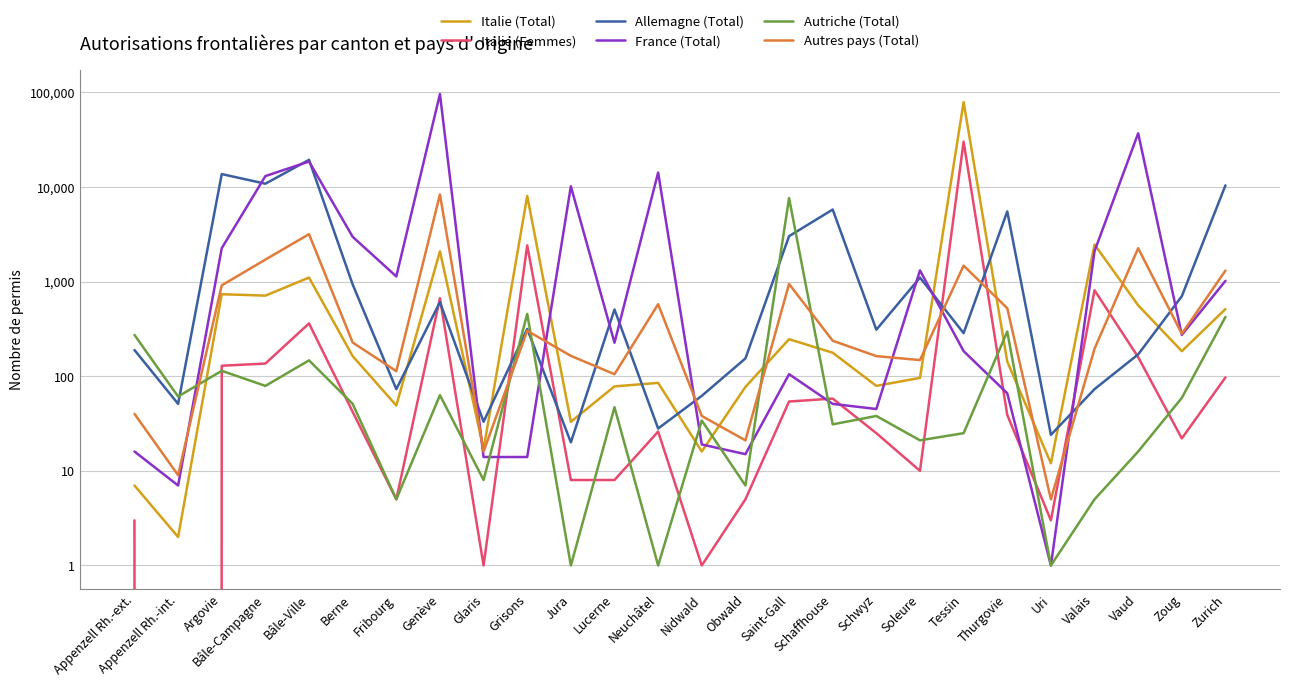

Reading right to left, transcribe all the data shown in this chart.

Italie (Total): Zurich=512	Zoug=184	Vaud=561	Valais=2461	Uri=12	Thurgovie=143	Tessin=78746	Soleure=96	Schwyz=79	Schaffhouse=177	Saint-Gall=246	Obwald=77	Nidwald=16	Neuchâtel=85	Lucerne=78	Jura=33	Grisons=8033	Glaris=17	Genève=2086	Fribourg=49	Berne=163	Bâle-Ville=1102	Bâle-Campagne=710	Argovie=735	Appenzell Rh.-int.=2	Appenzell Rh.-ext.=7
Italie (Femmes): Zurich=97	Zoug=22	Vaud=159	Valais=809	Uri=3	Thurgovie=39	Tessin=30097	Soleure=10	Schwyz=25	Schaffhouse=58	Saint-Gall=54	Obwald=5	Nidwald=1	Neuchâtel=26	Lucerne=8	Jura=8	Grisons=2411	Glaris=1	Genève=667	Fribourg=5	Berne=42	Bâle-Ville=361	Bâle-Campagne=136	Argovie=129	Appenzell Rh.-int.=0	Appenzell Rh.-ext.=3
Allemagne (Total): Zurich=10387	Zoug=700	Vaud=170	Valais=73	Uri=24	Thurgovie=5509	Tessin=285	Soleure=1101	Schwyz=310	Schaffhouse=5767	Saint-Gall=3015	Obwald=154	Nidwald=62	Neuchâtel=28	Lucerne=507	Jura=20	Grisons=316	Glaris=33	Genève=605	Fribourg=73	Berne=932	Bâle-Ville=19331	Bâle-Campagne=10808	Argovie=13664	Appenzell Rh.-int.=51	Appenzell Rh.-ext.=189
France (Total): Zurich=1017	Zoug=273	Vaud=36854	Valais=2094	Uri=1	Thurgovie=66	Tessin=184	Soleure=1311	Schwyz=45	Schaffhouse=51	Saint-Gall=105	Obwald=15	Nidwald=19	Neuchâtel=14186	Lucerne=226	Jura=10143	Grisons=14	Glaris=14	Genève=95778	Fribourg=1132	Berne=2970	Bâle-Ville=18550	Bâle-Campagne=13012	Argovie=2252	Appenzell Rh.-int.=7	Appenzell Rh.-ext.=16
Autriche (Total): Zurich=423	Zoug=59	Vaud=16	Valais=5	Uri=1	Thurgovie=296	Tessin=25	Soleure=21	Schwyz=38	Schaffhouse=31	Saint-Gall=7622	Obwald=7	Nidwald=34	Neuchâtel=1	Lucerne=47	Jura=1	Grisons=455	Glaris=8	Genève=63	Fribourg=5	Berne=51	Bâle-Ville=147	Bâle-Campagne=79	Argovie=114	Appenzell Rh.-int.=61	Appenzell Rh.-ext.=273
Autres pays (Total): Zurich=1305	Zoug=281	Vaud=2250	Valais=195	Uri=5	Thurgovie=523	Tessin=1473	Soleure=148	Schwyz=163	Schaffhouse=237	Saint-Gall=943	Obwald=21	Nidwald=38	Neuchâtel=576	Lucerne=105	Jura=164	Grisons=302	Glaris=16	Genève=8319	Fribourg=113	Berne=227	Bâle-Ville=3168	Bâle-Campagne=1706	Argovie=912	Appenzell Rh.-int.=9	Appenzell Rh.-ext.=40